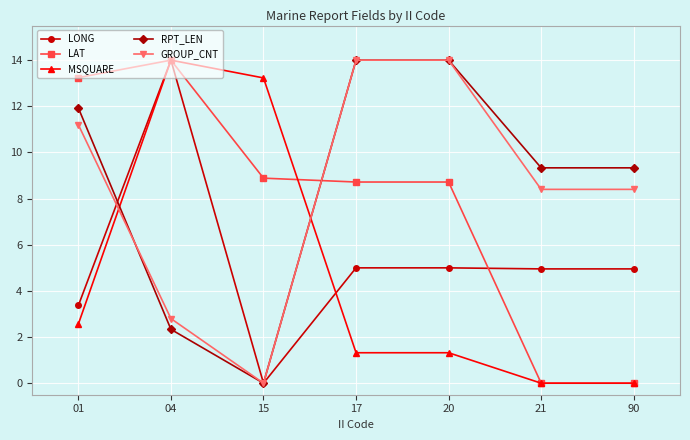

At how many categories does at least one series exceed 0?

7